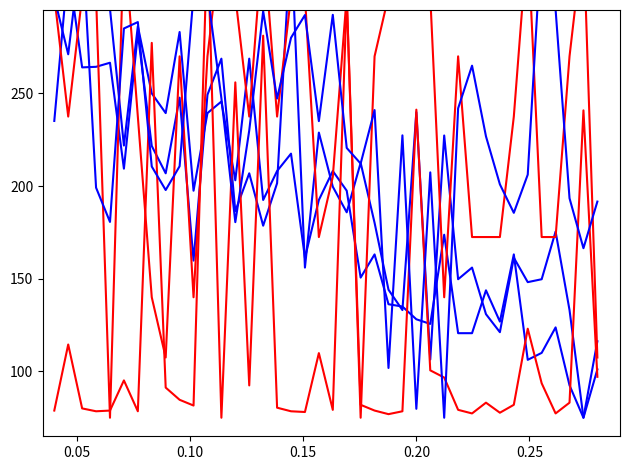

Which category has the highest value in the Signal series?

0.25